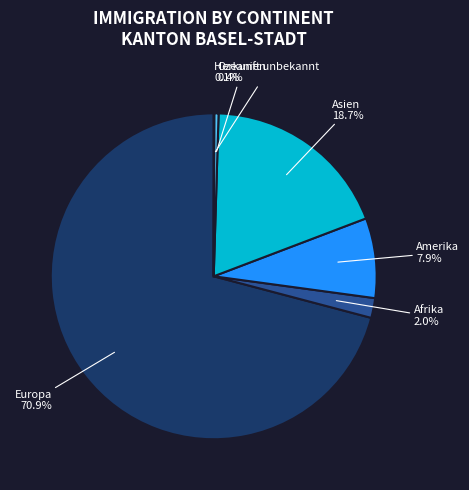

To the nearest percent, what percentage of the pie is Europa?

71%